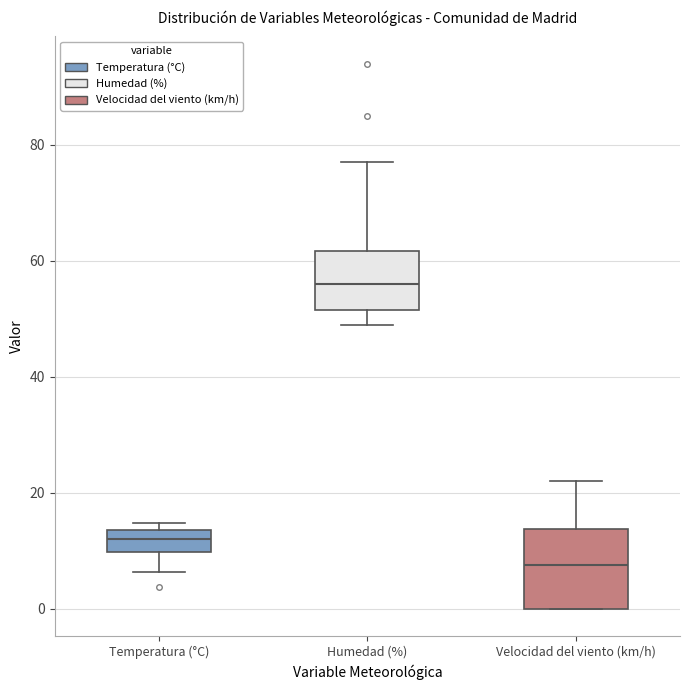

Which box has the highest median line?

Humedad (%)